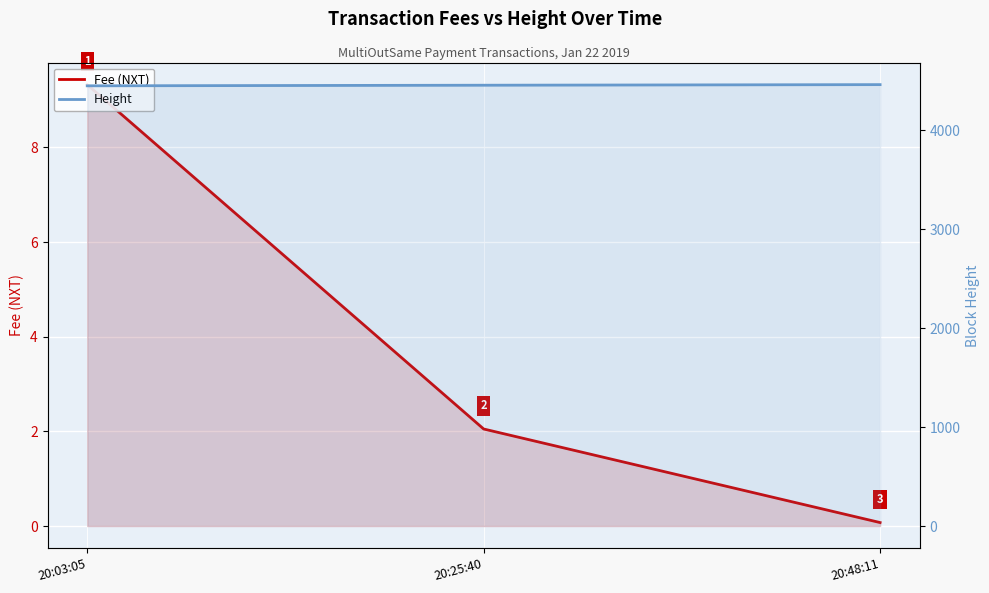

What is the minimum value for Fee (NXT)?

0.1